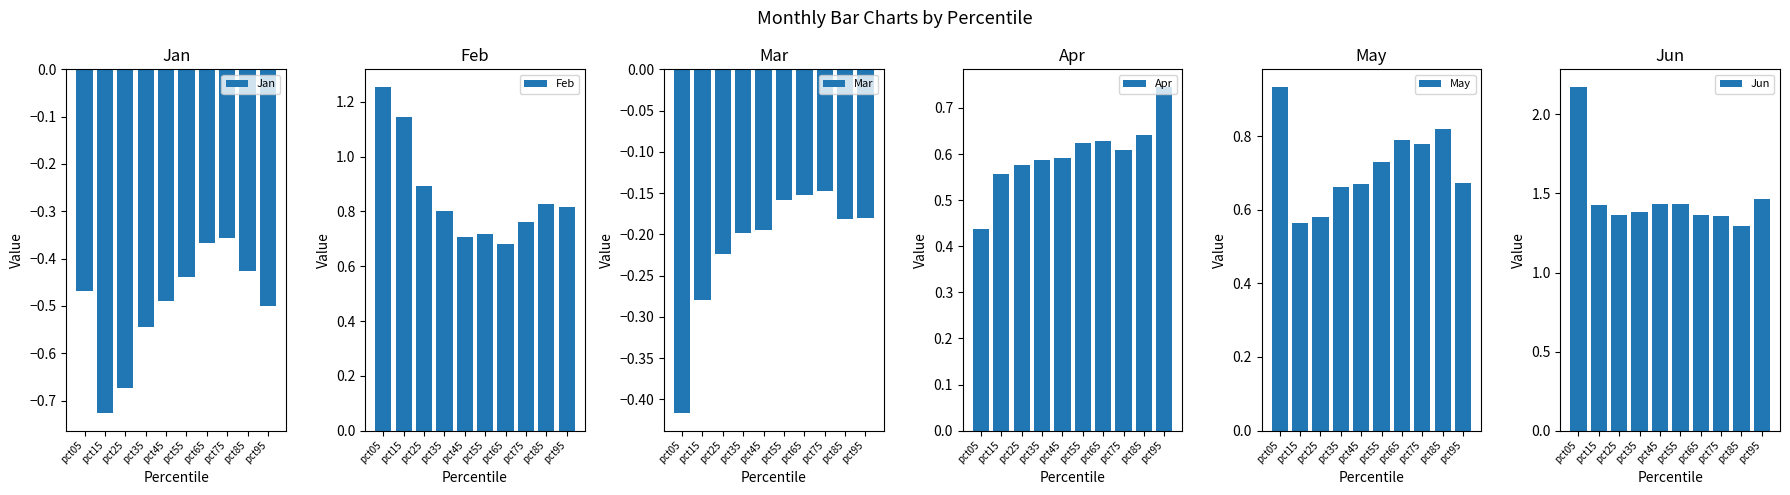

What is the maximum value for Jun?

2.2